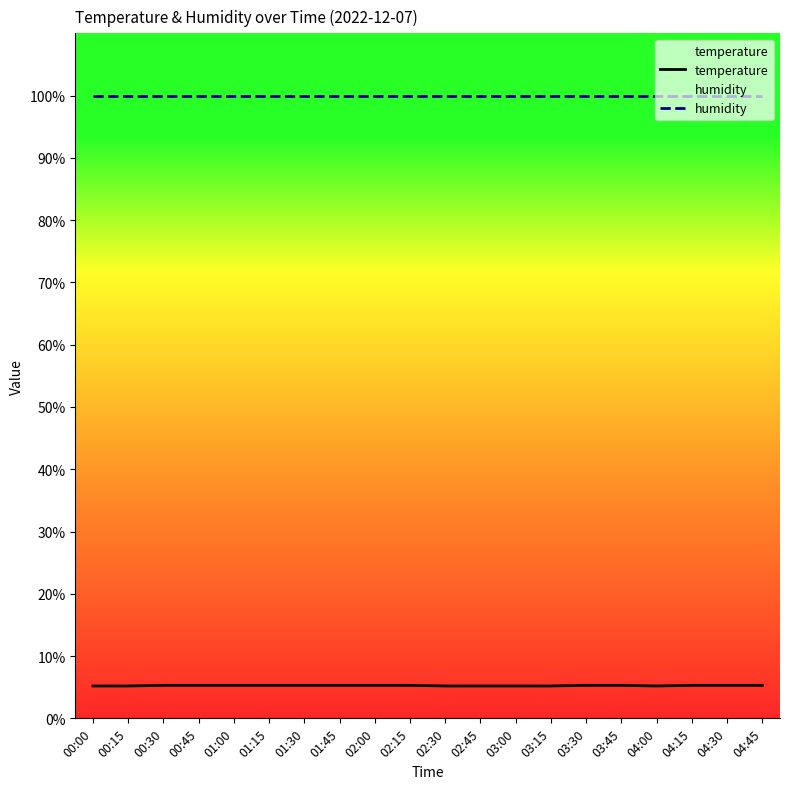

Reading right to left, list all the values displayed in this chart.

temperature: 04:45=5.3	04:30=5.3	04:15=5.3	04:00=5.2	03:45=5.3	03:30=5.3	03:15=5.2	03:00=5.2	02:45=5.2	02:30=5.2	02:15=5.3	02:00=5.3	01:45=5.3	01:30=5.3	01:15=5.3	01:00=5.3	00:45=5.3	00:30=5.3	00:15=5.2	00:00=5.2
humidity: 04:45=99.9	04:30=99.9	04:15=99.9	04:00=99.9	03:45=99.9	03:30=99.9	03:15=99.9	03:00=99.9	02:45=99.9	02:30=99.9	02:15=99.9	02:00=99.9	01:45=99.9	01:30=99.9	01:15=99.9	01:00=99.9	00:45=99.9	00:30=99.9	00:15=99.9	00:00=99.9